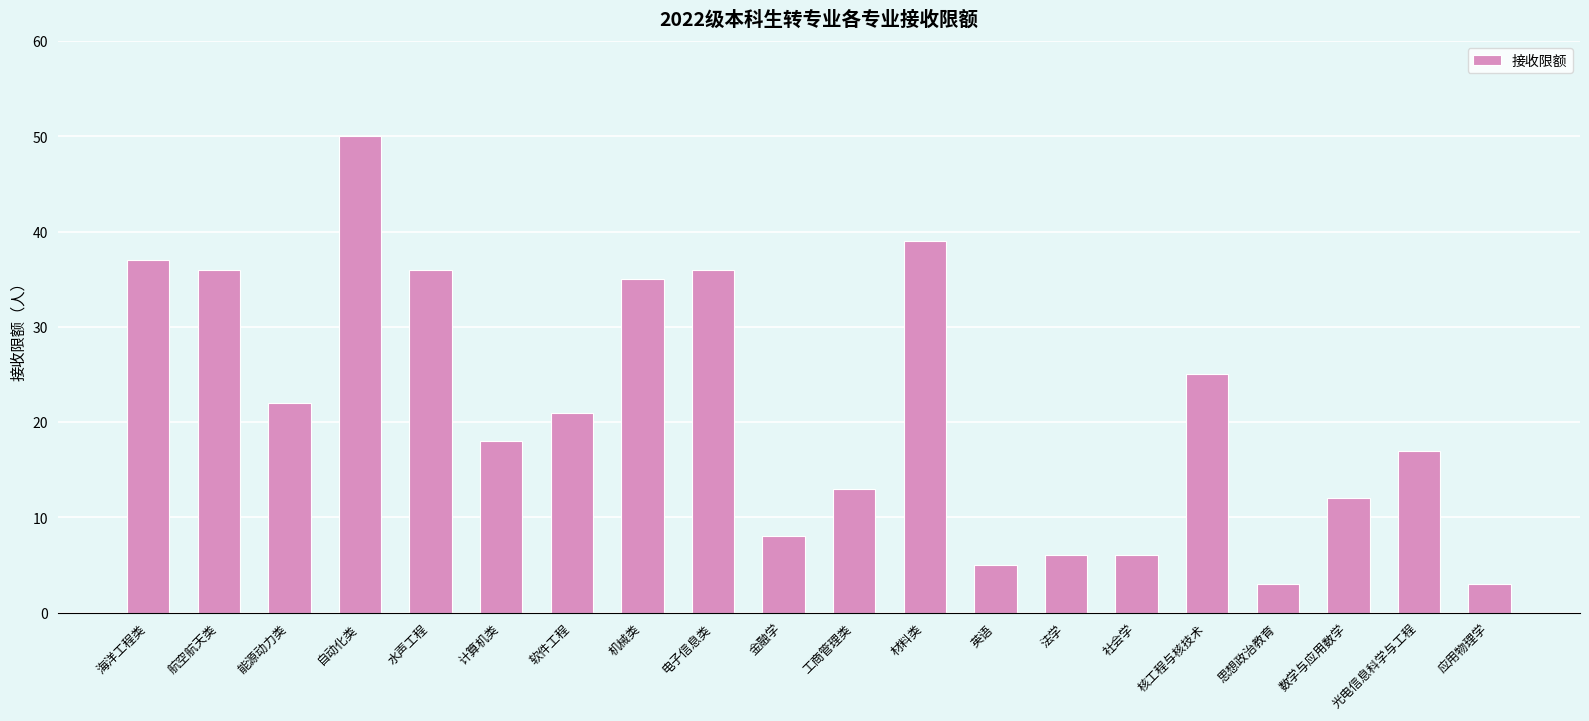

Reading left to right, extract all data points from this chart.

海洋工程类=37	航空航天类=36	能源动力类=22	自动化类=50	水声工程=36	计算机类=18	软件工程=21	机械类=35	电子信息类=36	金融学=8	工商管理类=13	材料类=39	英语=5	法学=6	社会学=6	核工程与核技术=25	思想政治教育=3	数学与应用数学=12	光电信息科学与工程=17	应用物理学=3